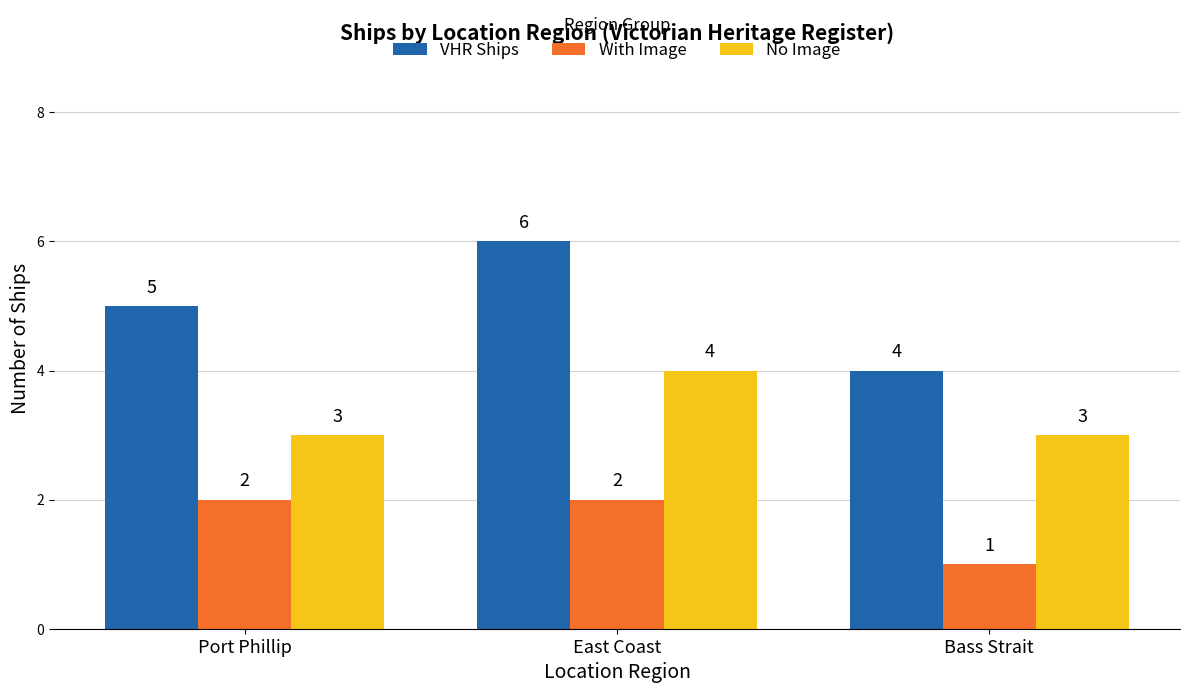

The value of With Image at East Coast is 3. True or false?

False